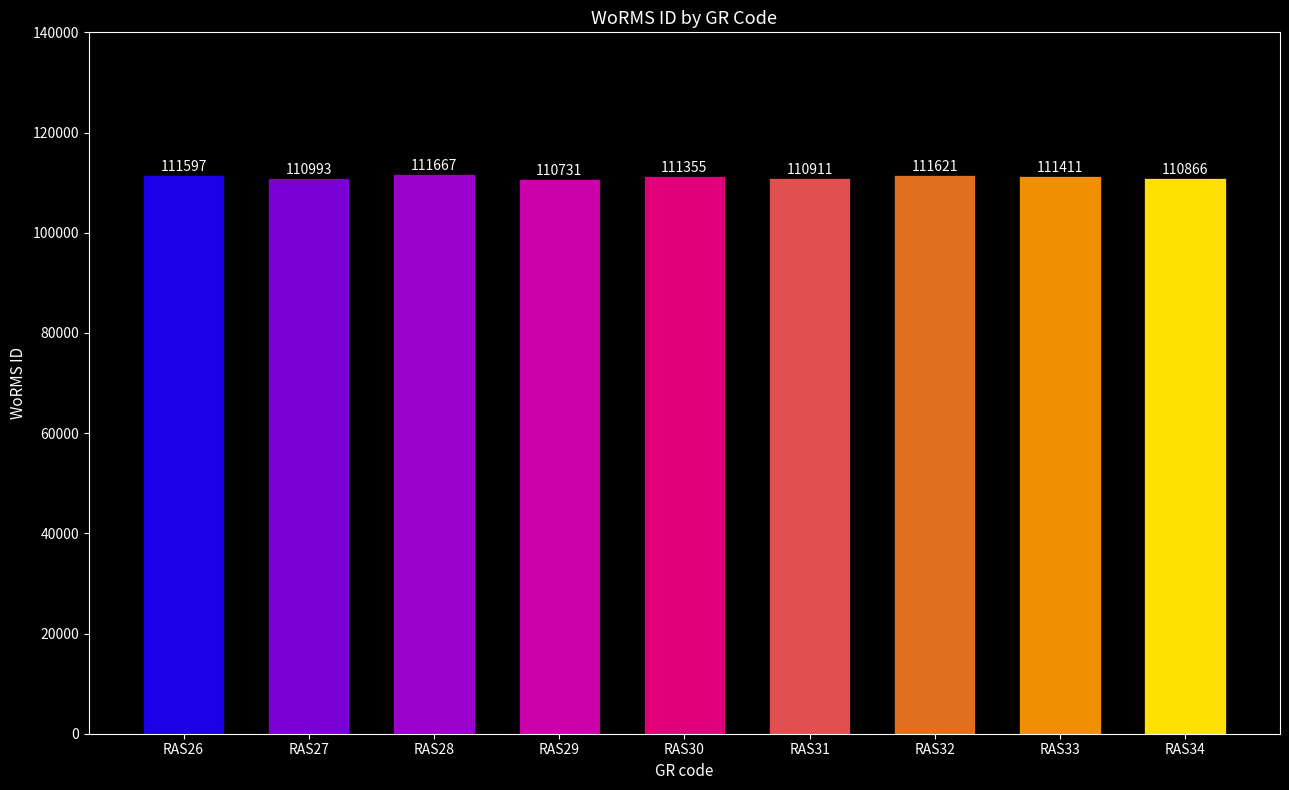

Is it true that the value at RAS32 is 111621?

True